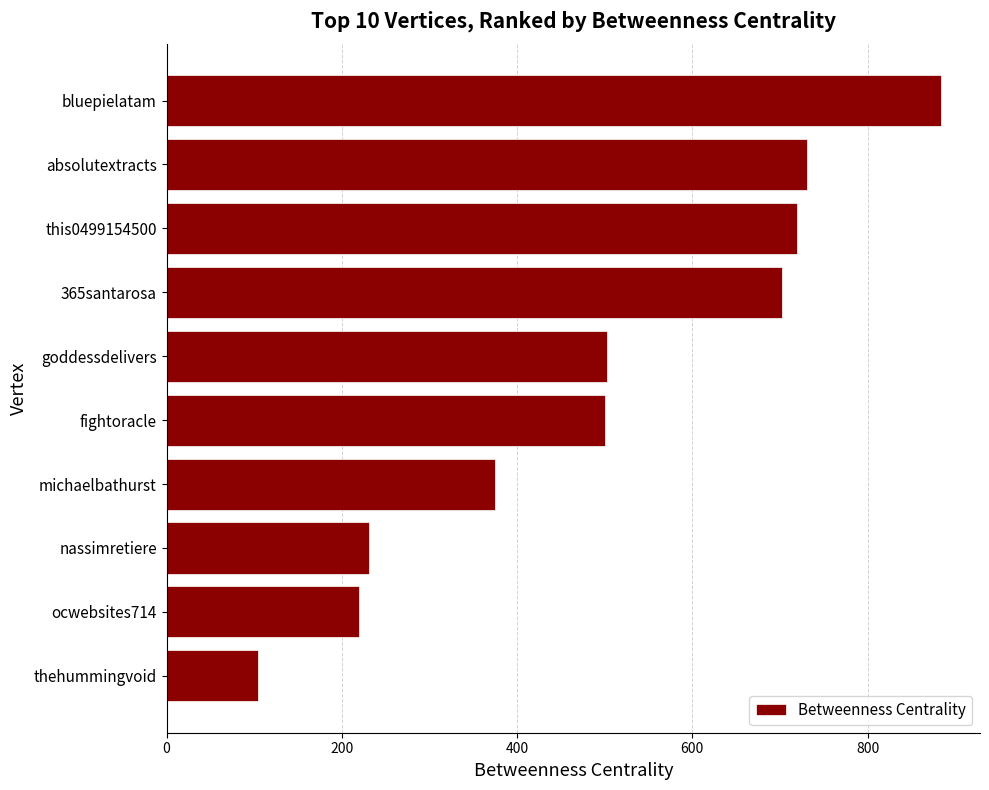

What is the label of the 2nd bar from the bottom?

ocwebsites714